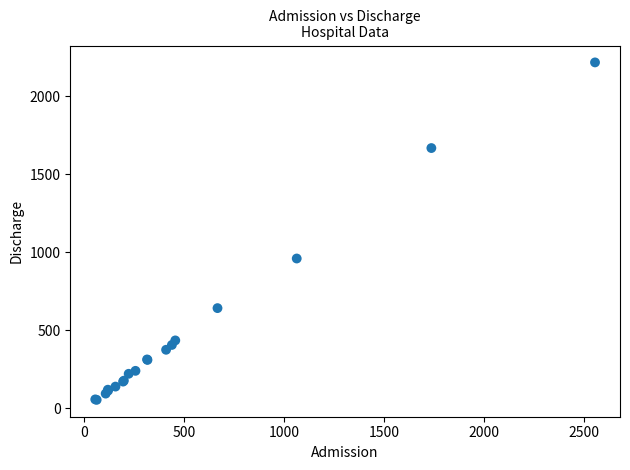

What Y value in the scatter plot is closest to 1135?

960